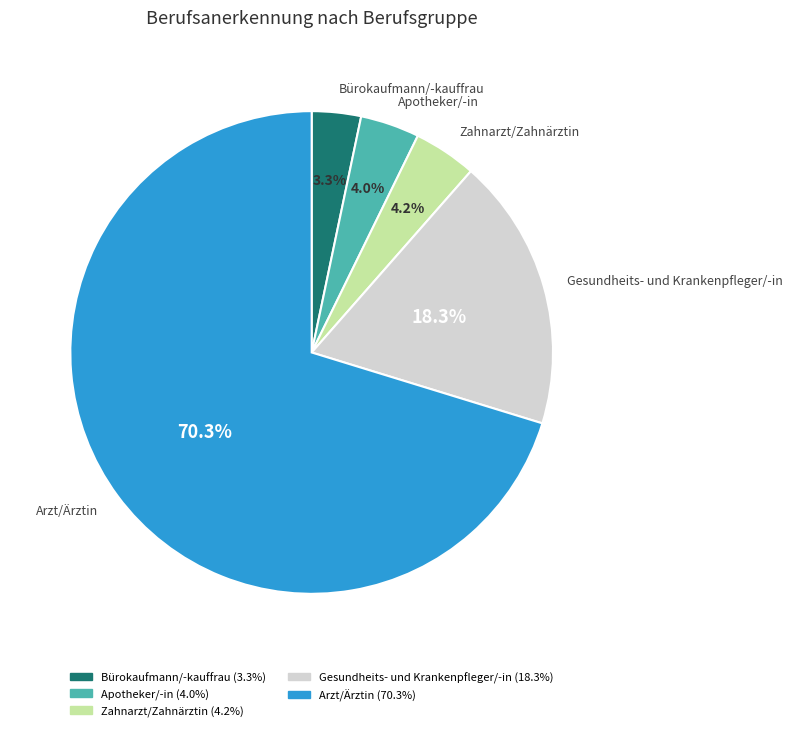

Is there a majority slice in this chart?

Yes